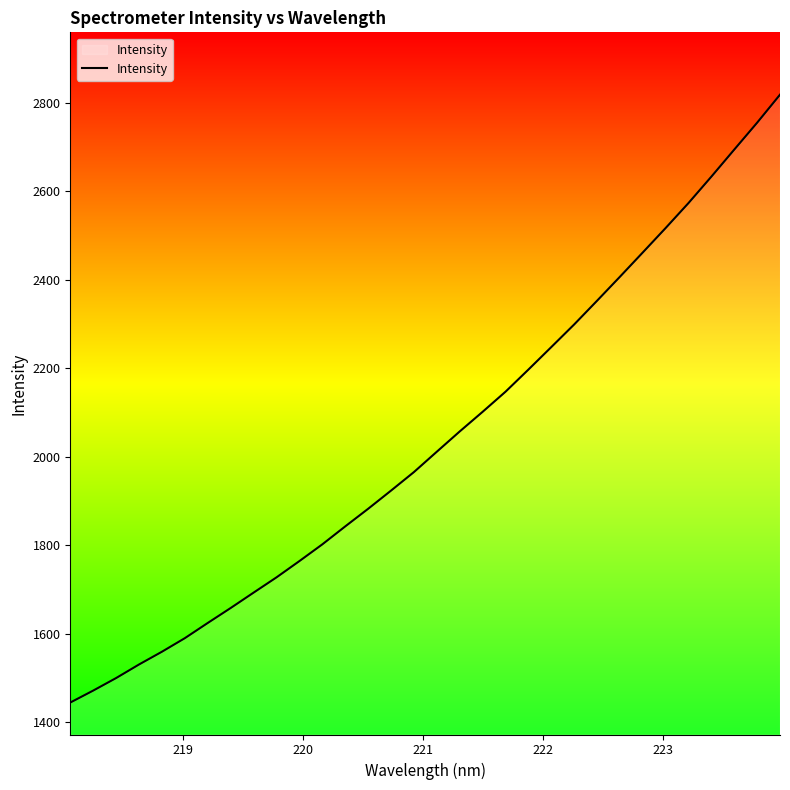

What is the smallest value displayed?

1444.4